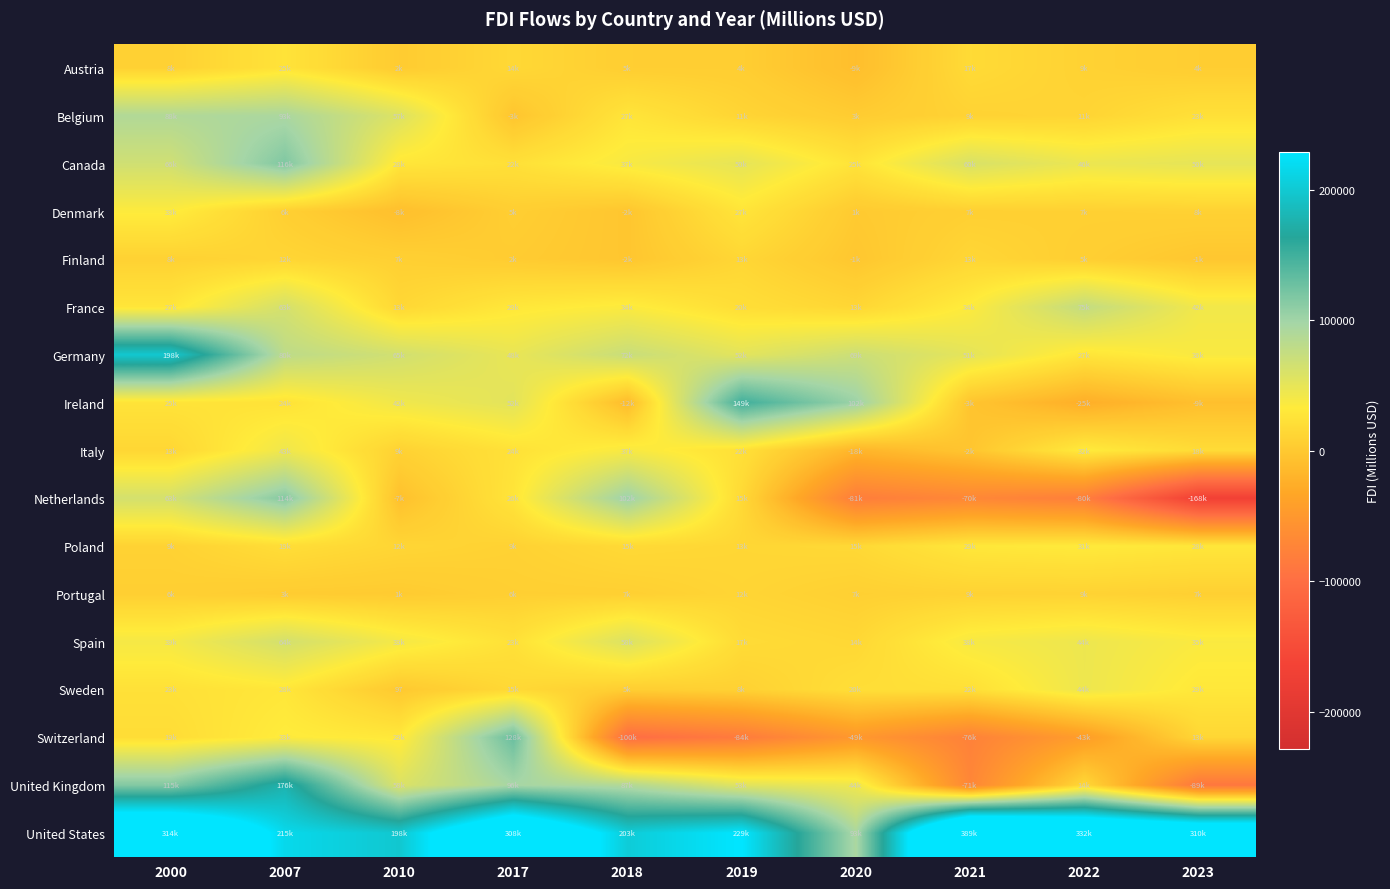

Which category has the lowest value across all series?

2023